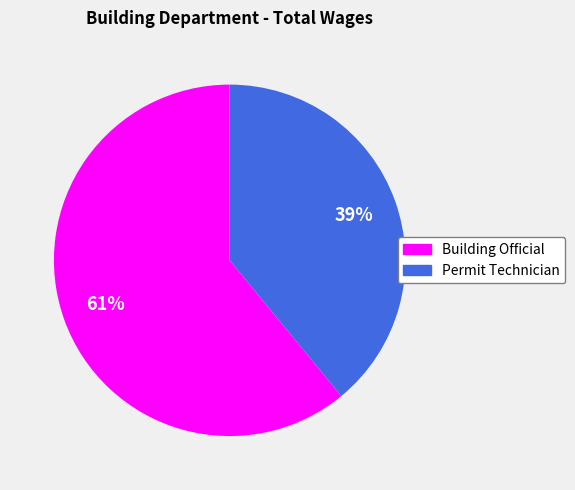

What is the largest slice in the pie chart?

Building Official